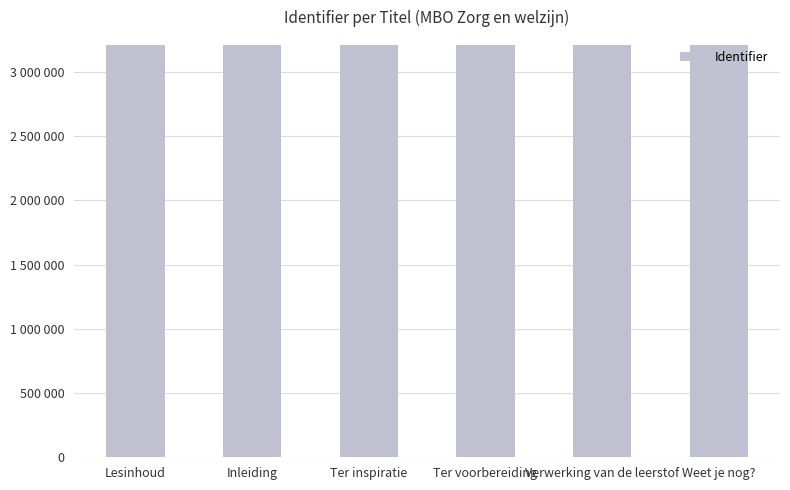

List the labels in order of value, smallest first.

Lesinhoud, Inleiding, Ter inspiratie, Ter voorbereiding, Verwerking van de leerstof, Weet je nog?